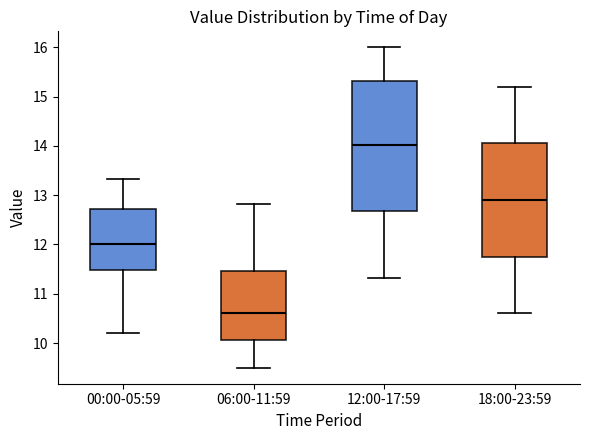

Reading left to right, transcribe this box plot: for each box, give where its median line is, the range the box spans, and where its two whiskers end, as read against the y-axis. The values are not printed on the chart, so give them approximately, as read against the axis.

00:00-05:59: median 12.0, box 11.5 to 12.7, whiskers 10.2 to 13.3
06:00-11:59: median 10.6, box 10.1 to 11.5, whiskers 9.5 to 12.8
12:00-17:59: median 14.0, box 12.7 to 15.3, whiskers 11.3 to 16.0
18:00-23:59: median 12.9, box 11.8 to 14.1, whiskers 10.6 to 15.2